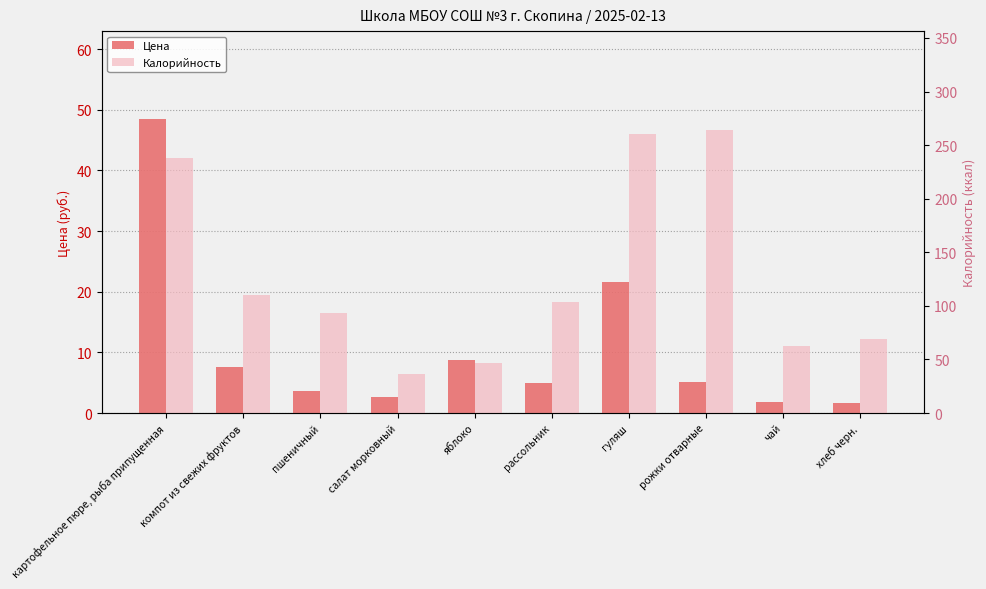

What position from the left is рассольник?

6